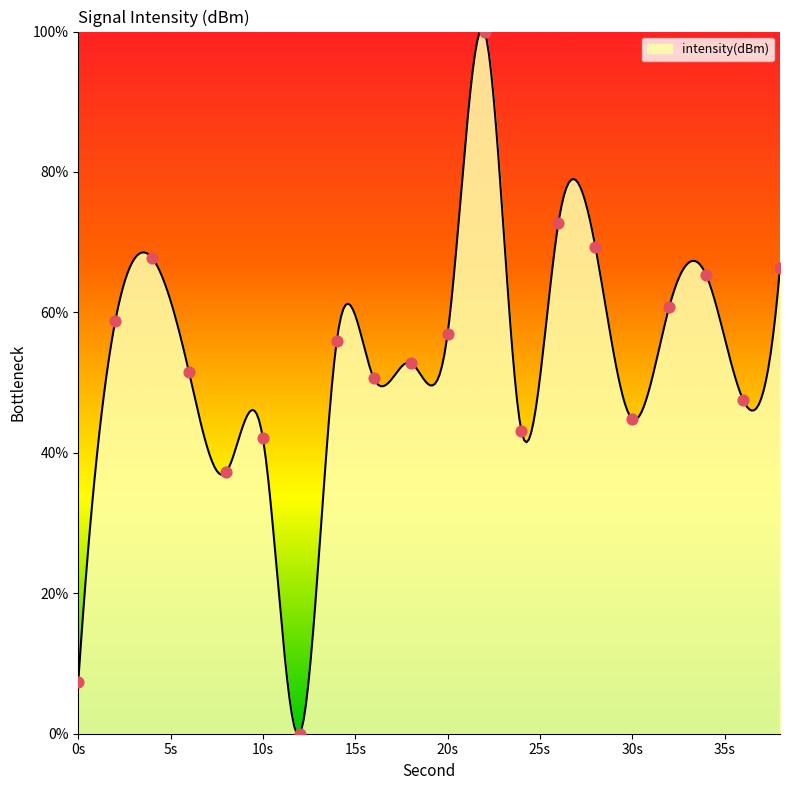

Which has a higher value, 30 or 2?

2